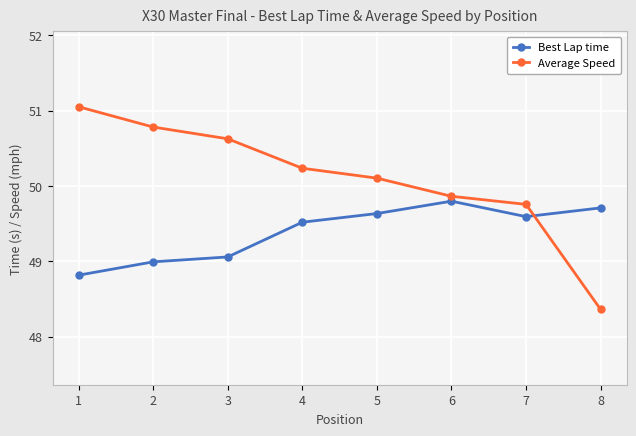

Rank the categories by Best Lap time value from lowest to highest.

1, 2, 3, 4, 7, 5, 8, 6